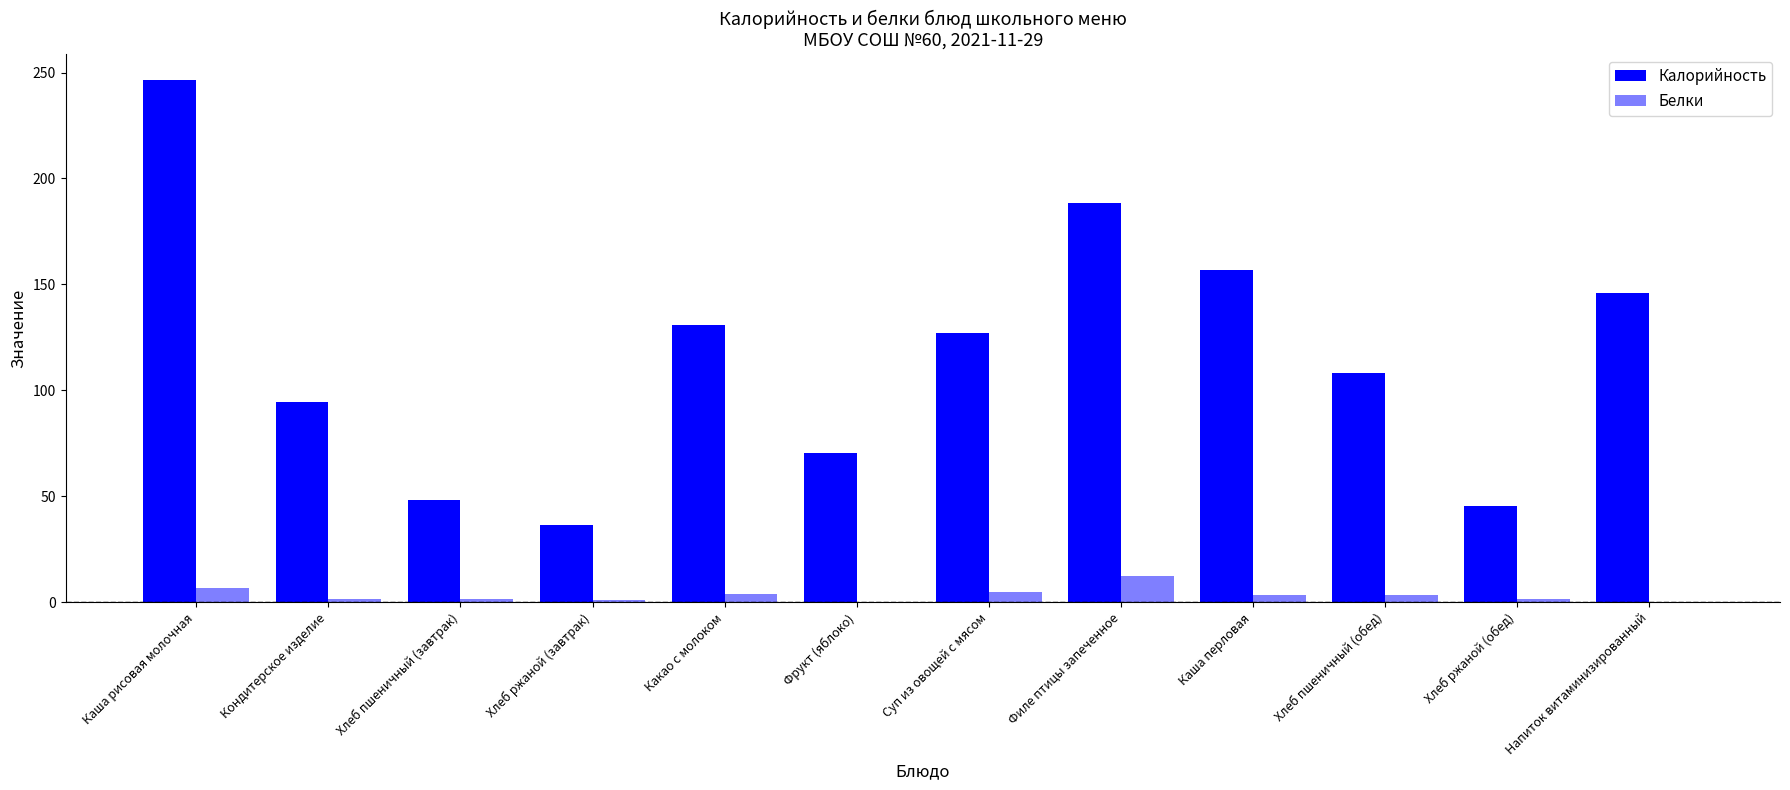

Count the number of categories in the chart.

12